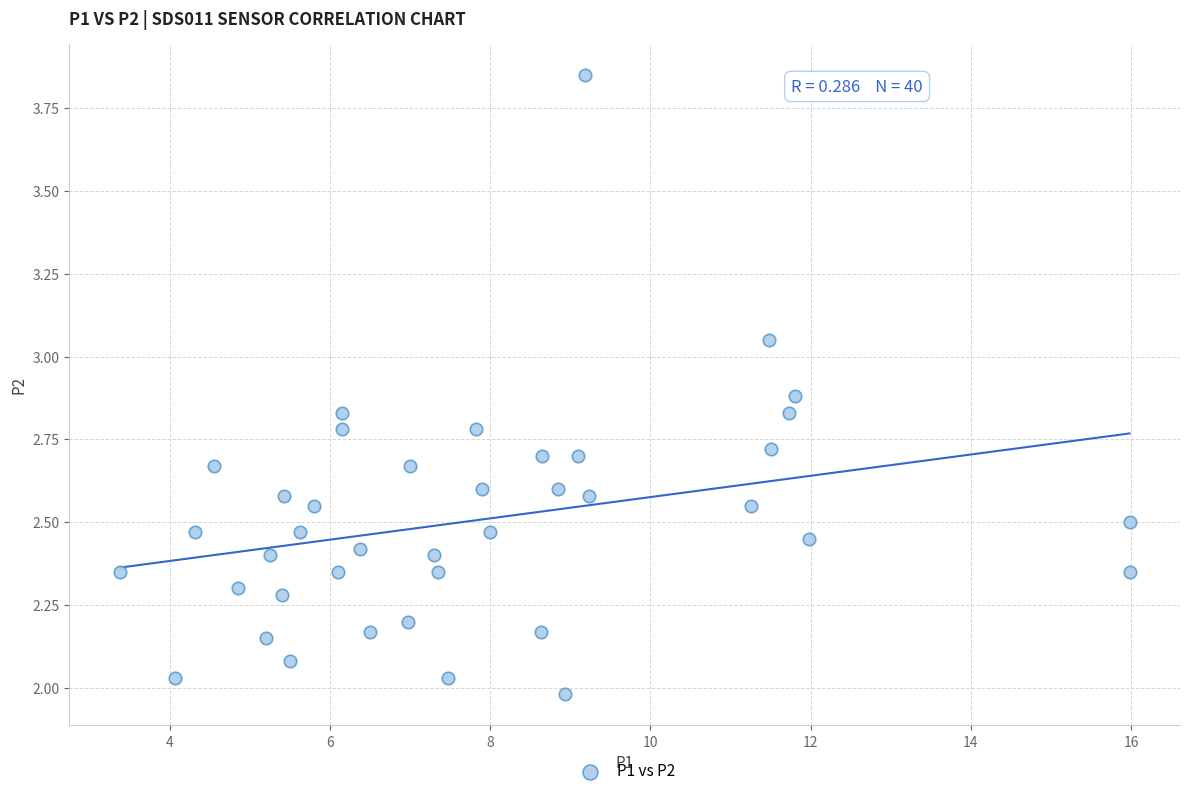

What is the range of Y values (max minus min)?

1.9